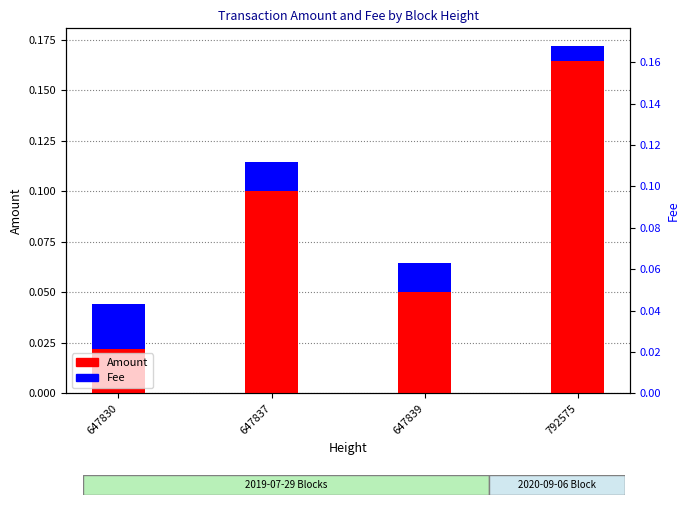

List the series in order of their overall mean, lowest first.

Fee, Amount